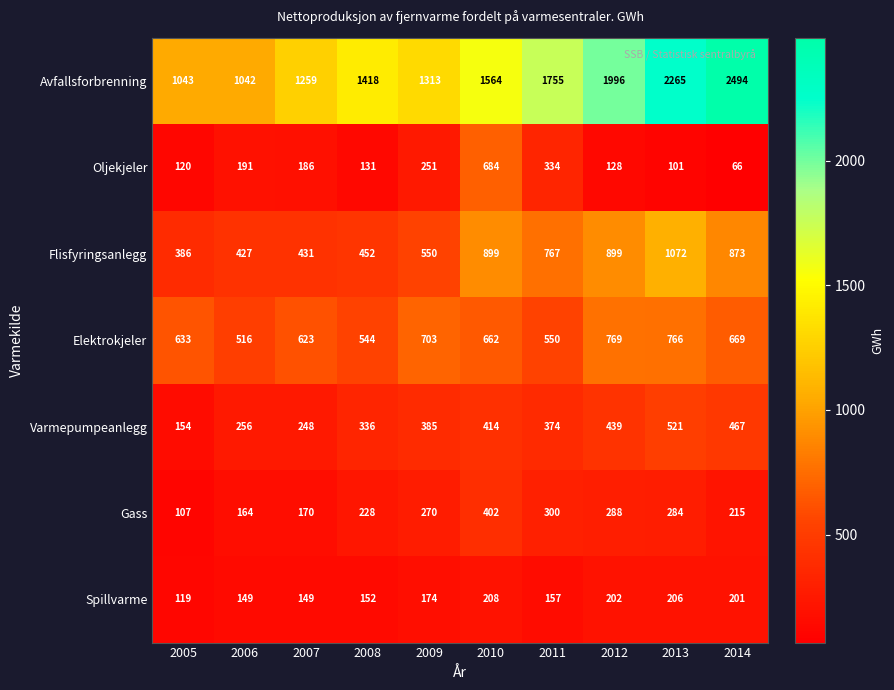

The value of Spillvarme at 2006 is 92. True or false?

False